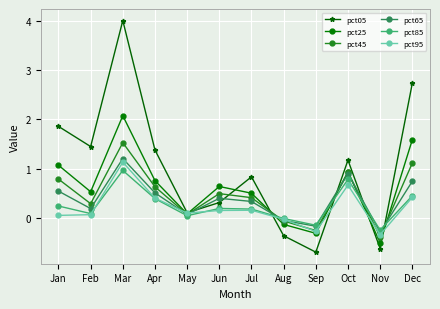

What is the sum of all pct85 values?

2.9